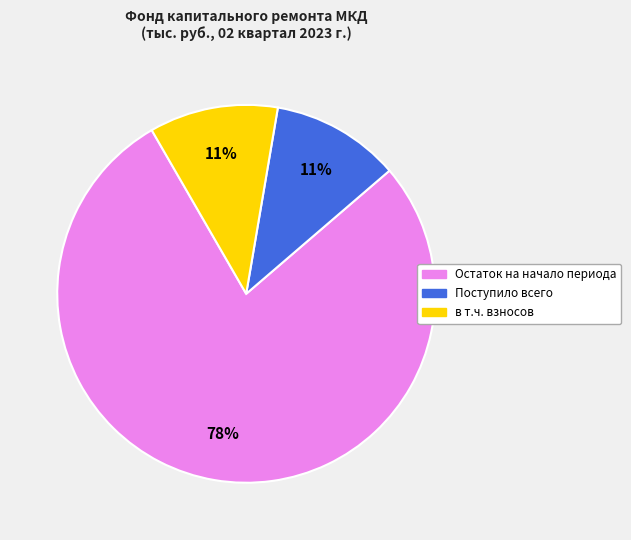

To the nearest percent, what is the average slice percentage?

33%